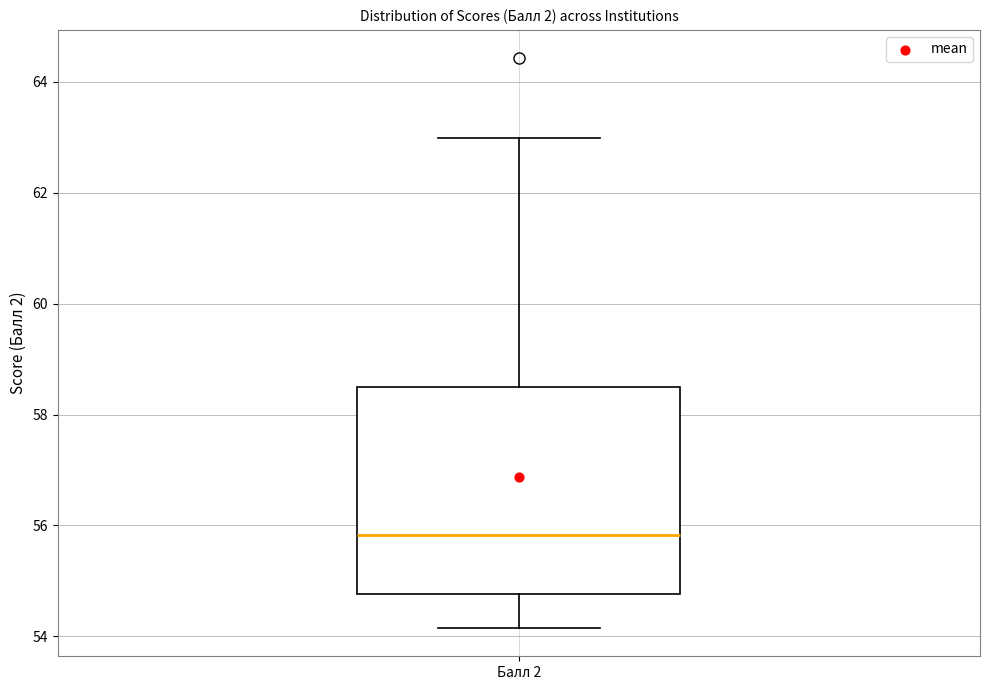

Where does the upper whisker of the box for Балл 2 end on the y-axis? The values are not printed on the chart, so give them approximately, as read against the axis.

63.0